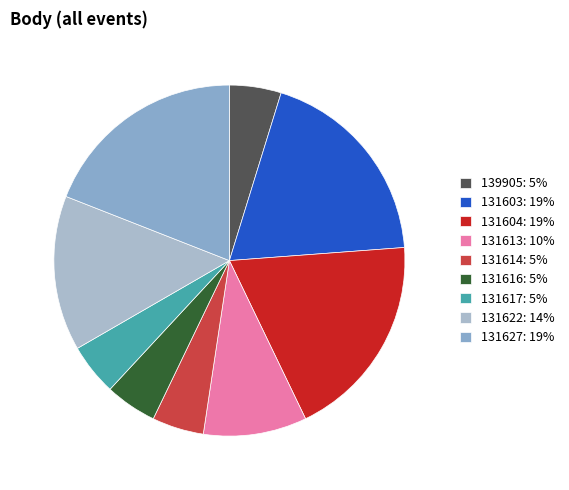

True or false: 131614 accounts for 14% of the total.

False